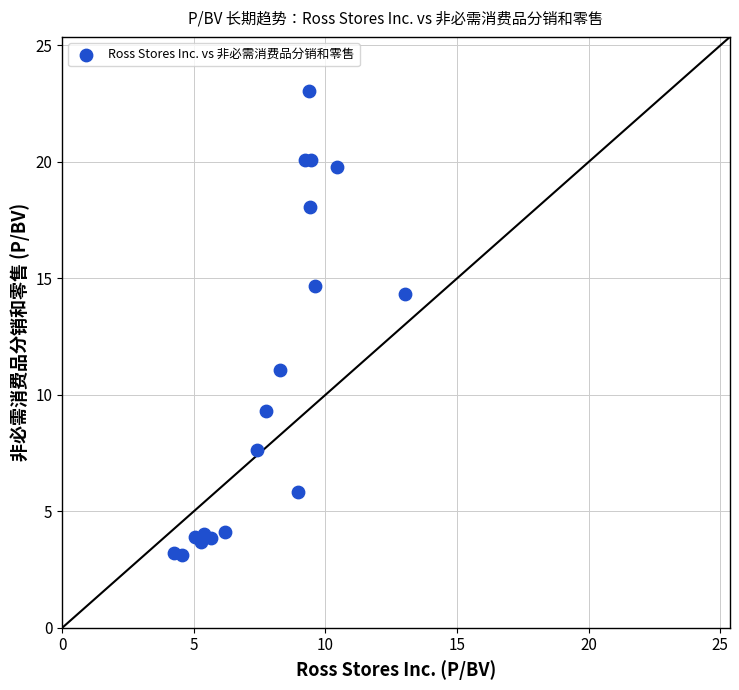

What Y value in the scatter plot is closest to 13?

14.3